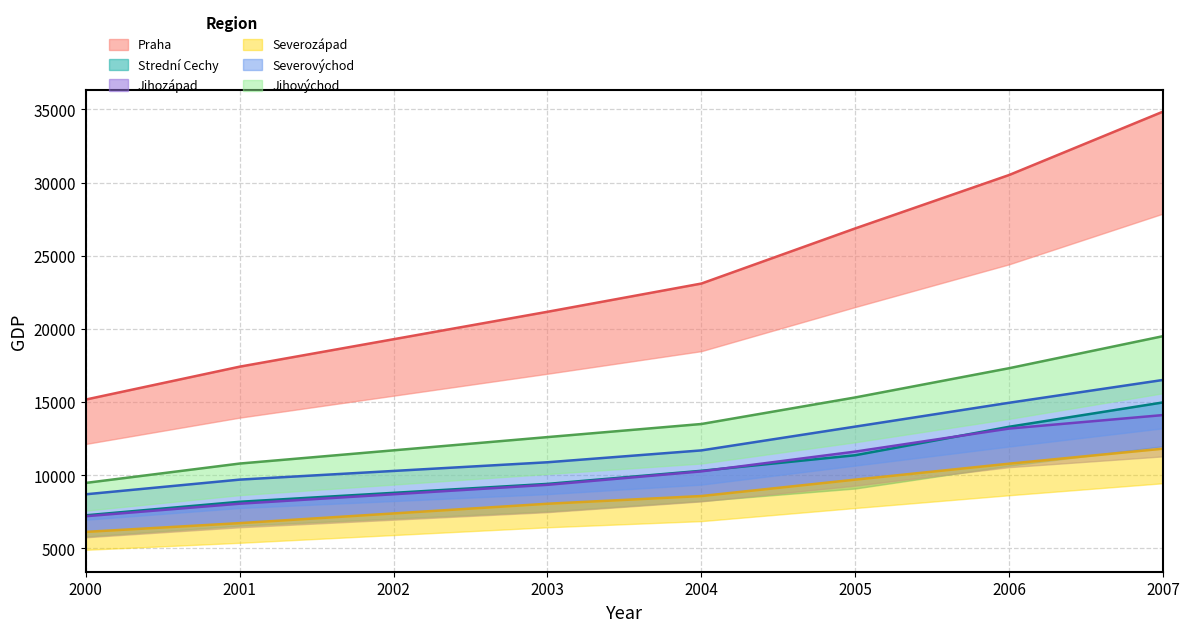

What is the greatest value displayed?

34852